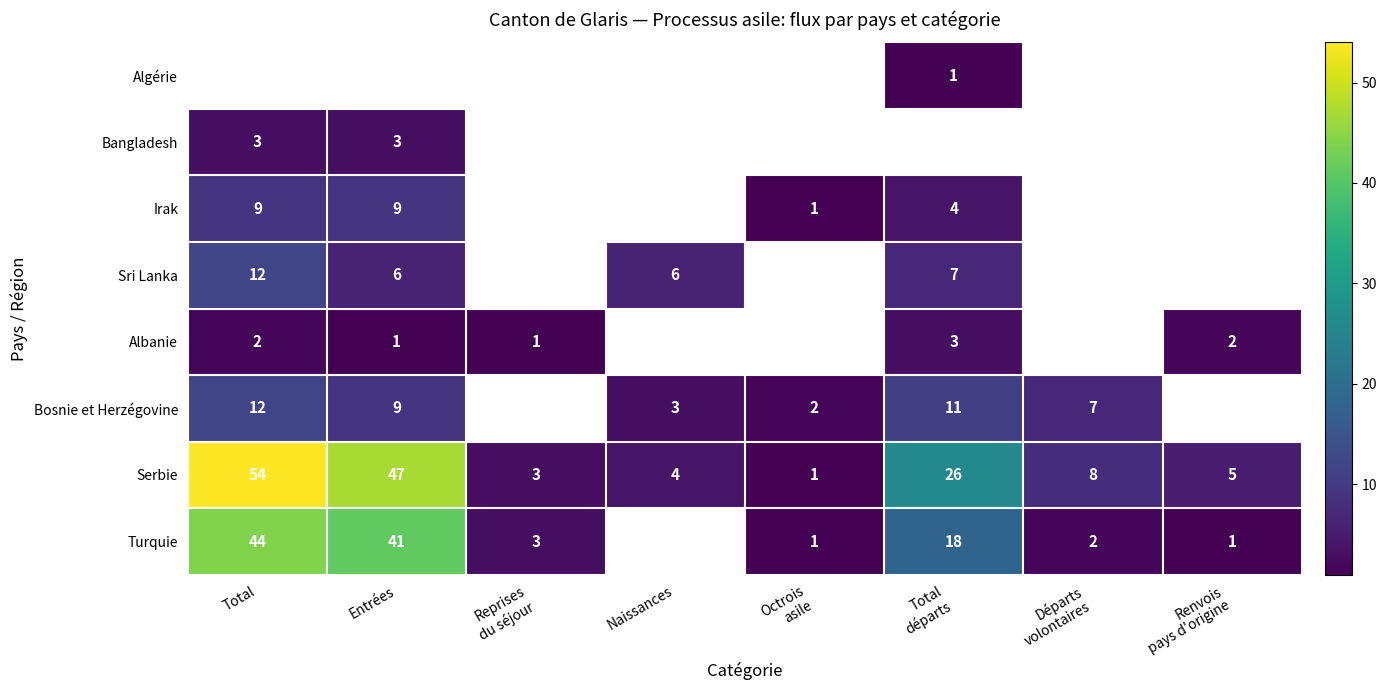

Rank the series at Total départs from lowest to highest value.

Algérie, Bangladesh, Albanie, Irak, Sri Lanka, Bosnie et Herzégovine, Turquie, Serbie